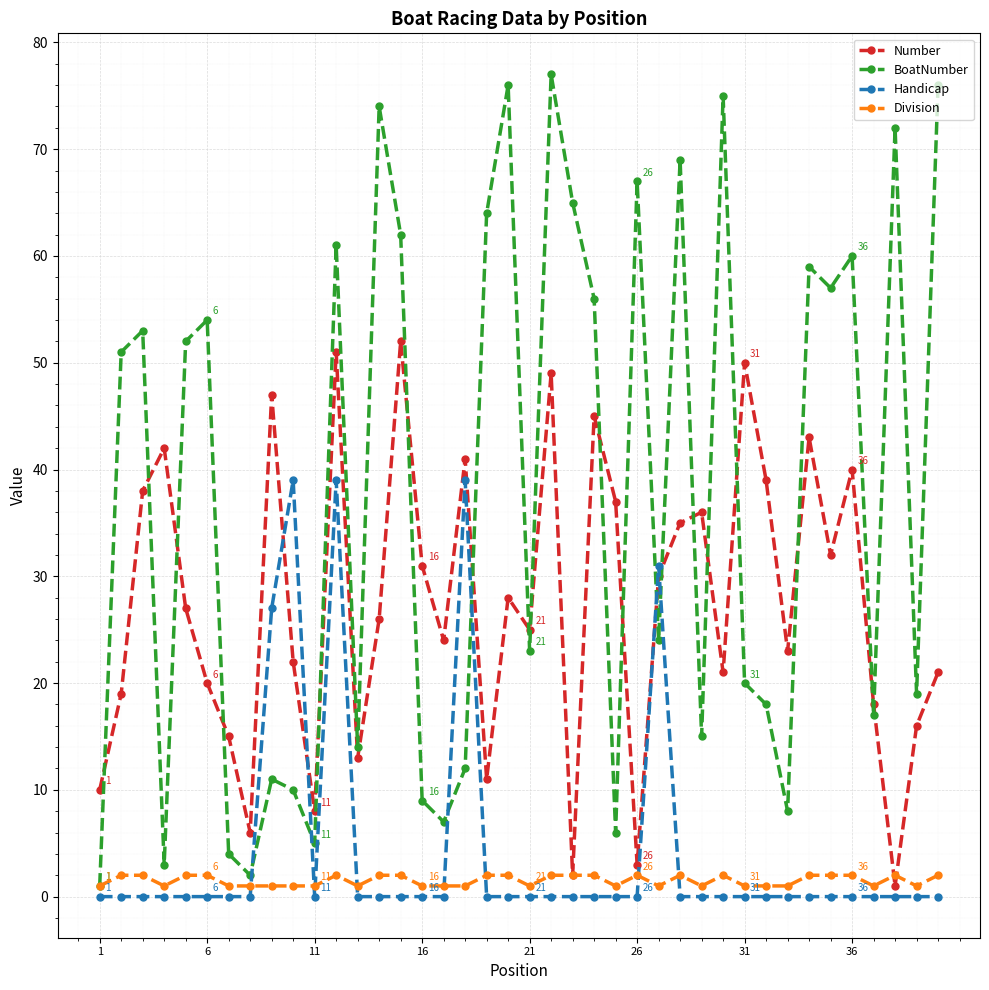

Which series has the widest spread of values?

BoatNumber